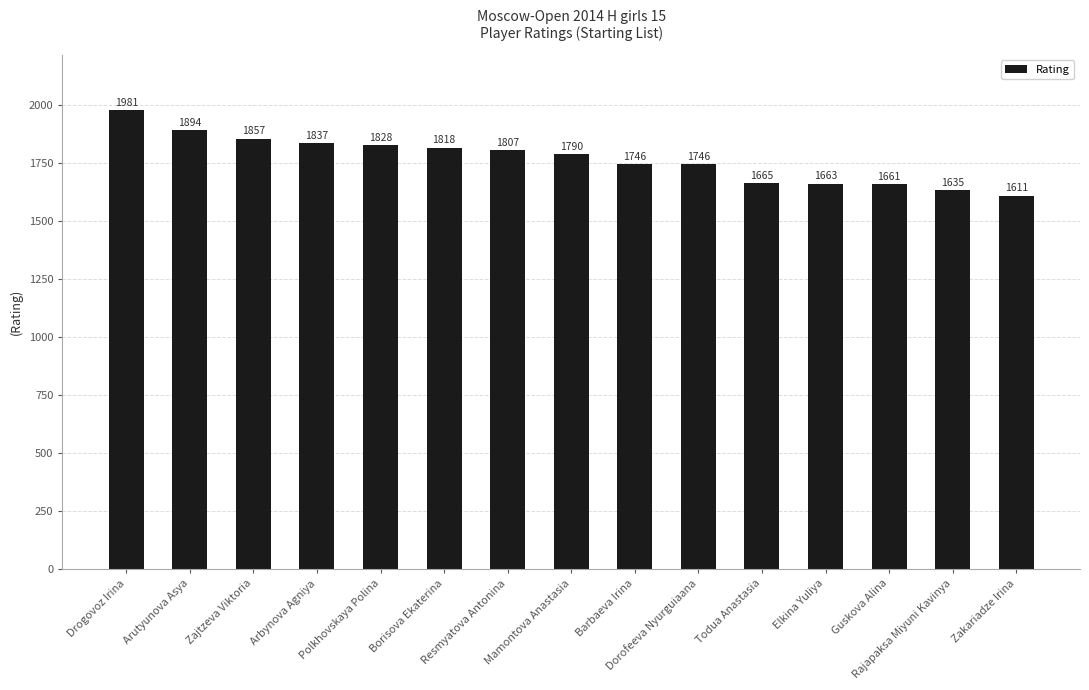

How many values are below 1790?

7